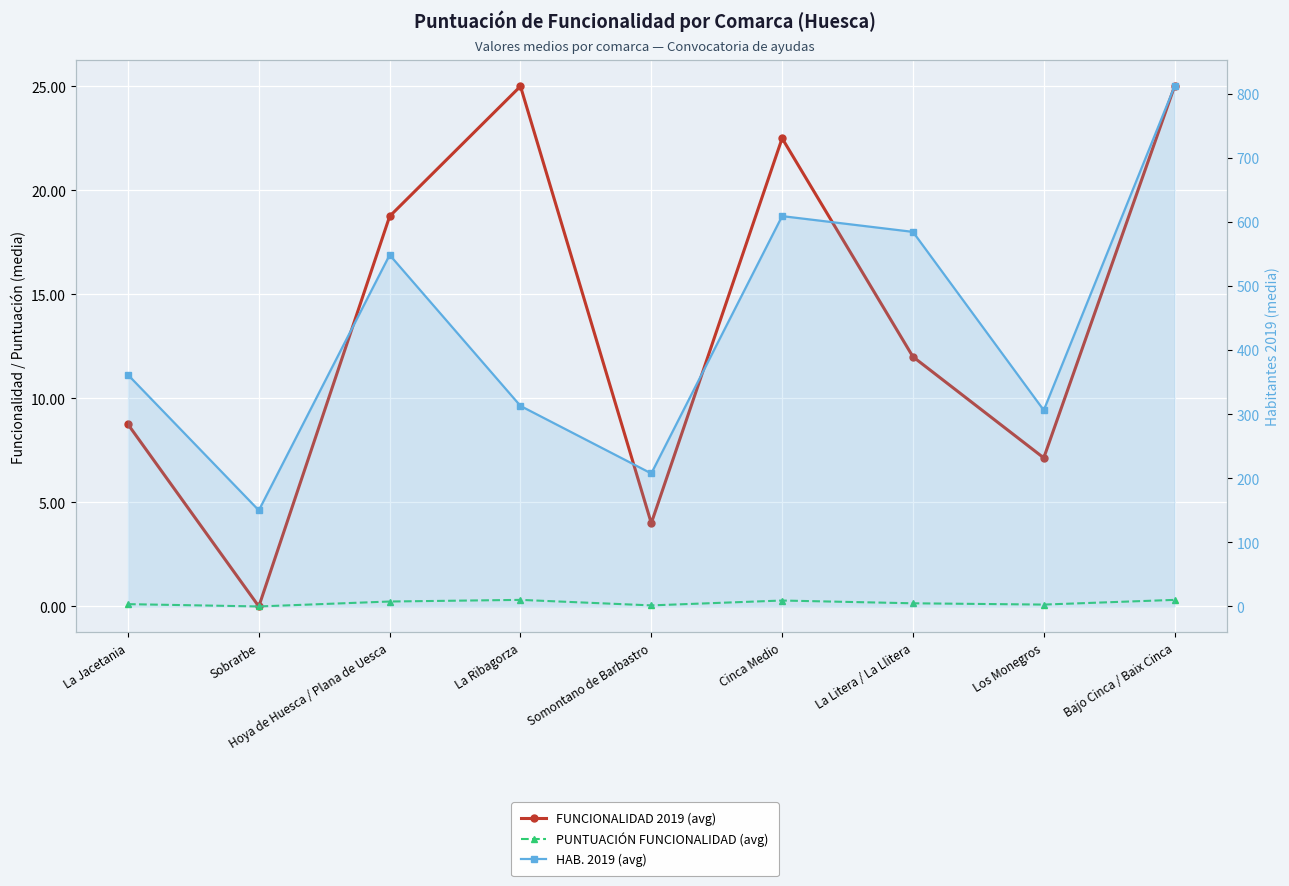

The value of PUNTUACIÓN FUNCIONALIDAD (avg) at Bajo Cinca / Baix Cinca is 0.1. True or false?

False